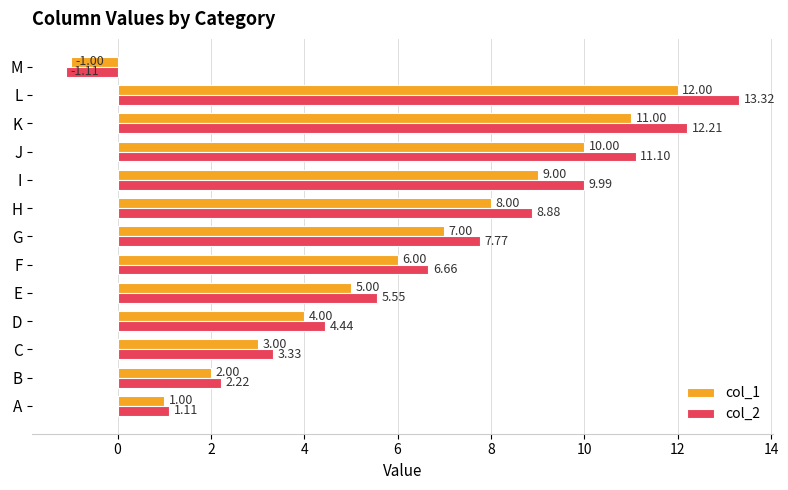

At which category does the chart reach its peak across all series?

L